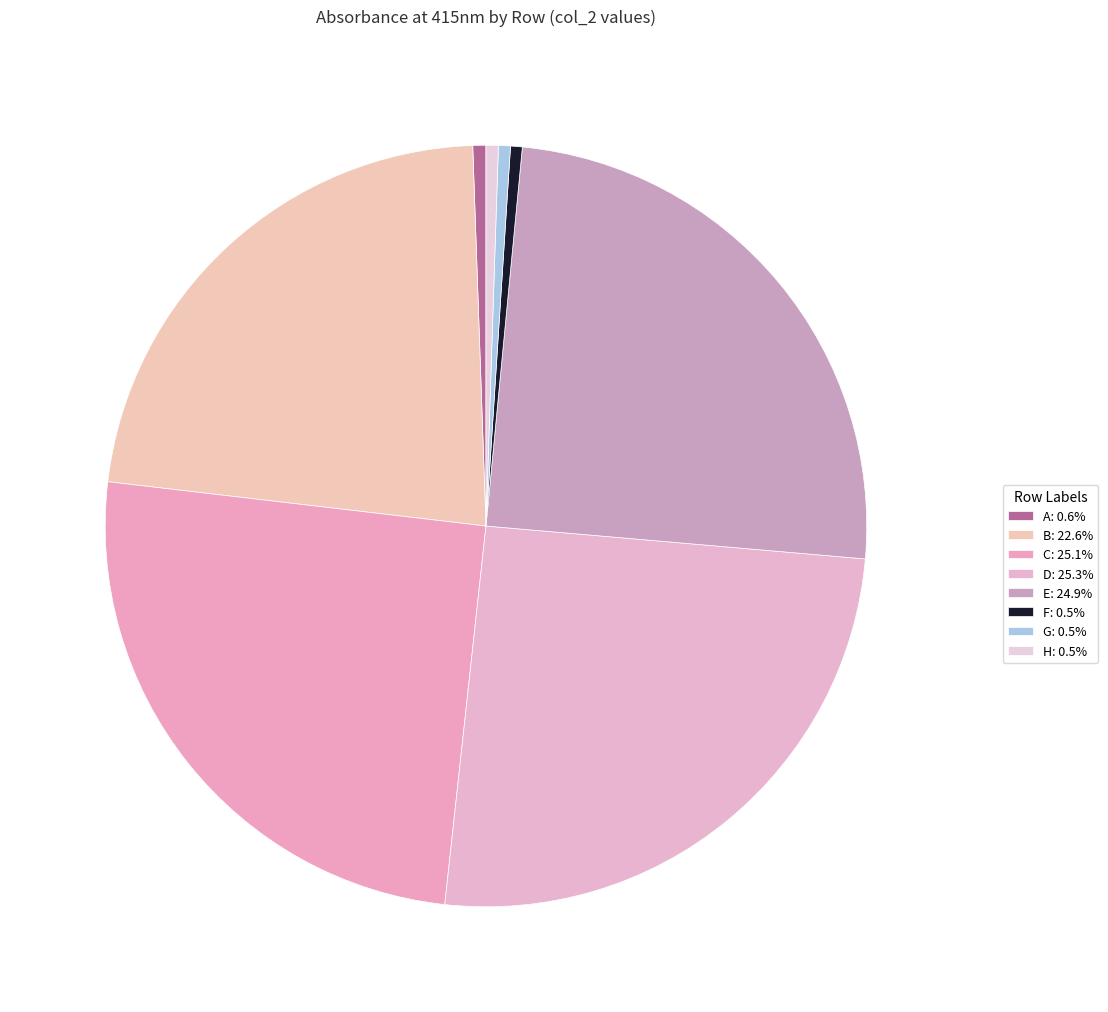

To the nearest percent, what portion does G represent?

1%